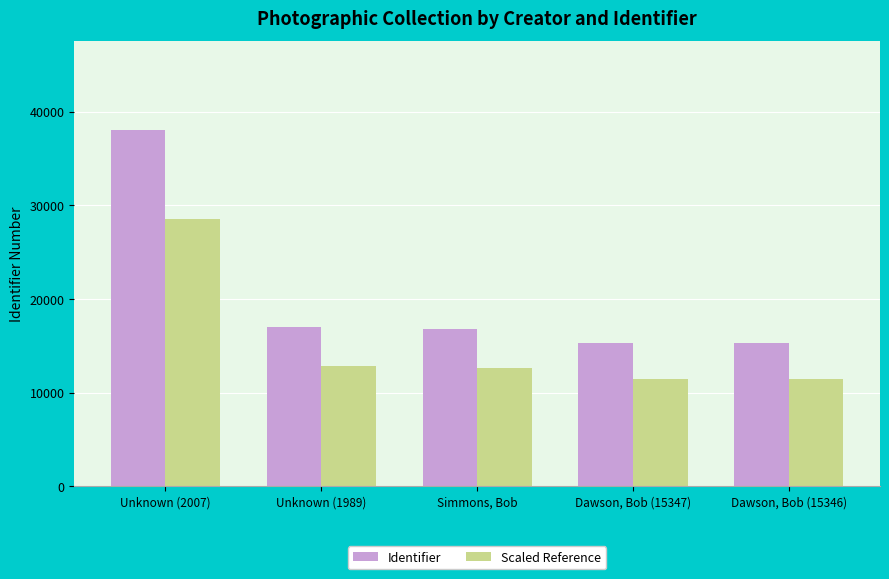

Rank the series at Unknown (2007) from highest to lowest value.

Identifier, Scaled Reference